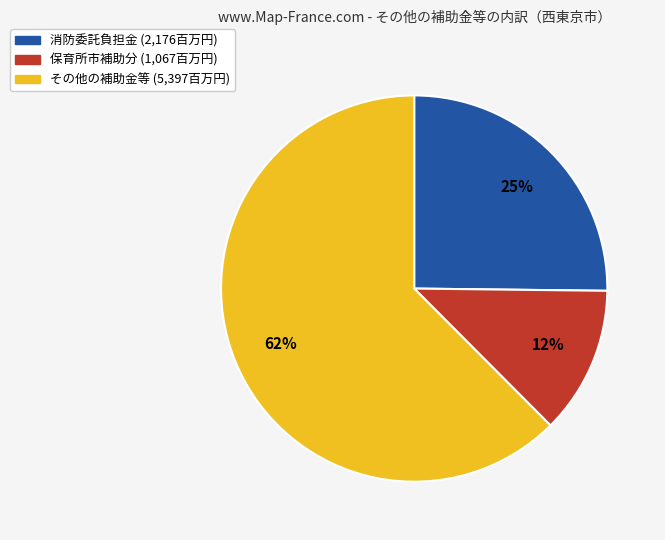

To the nearest percent, what is the average slice percentage?

33%